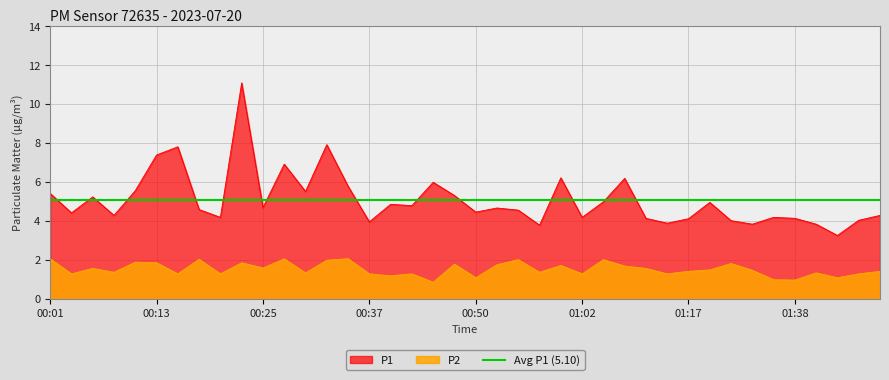

How many interior local peaks does the P2 series have?

13